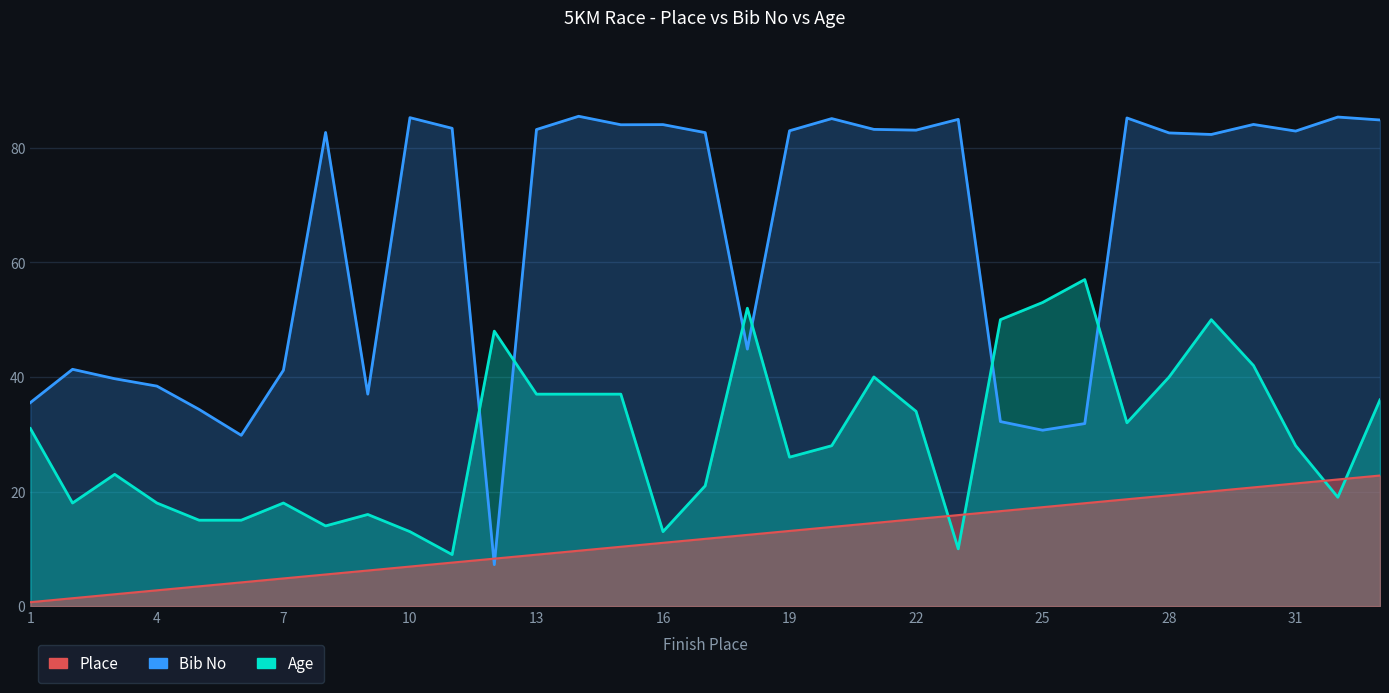

How many interior local peaks does the Age series have?

8